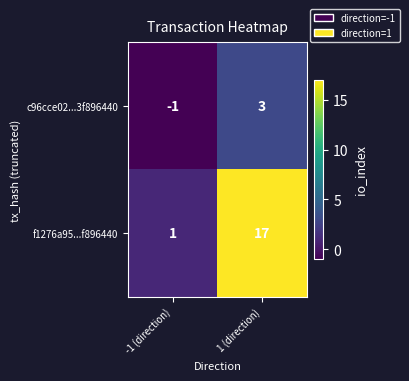

Which series has the widest spread of values?

f1276a95...f896440